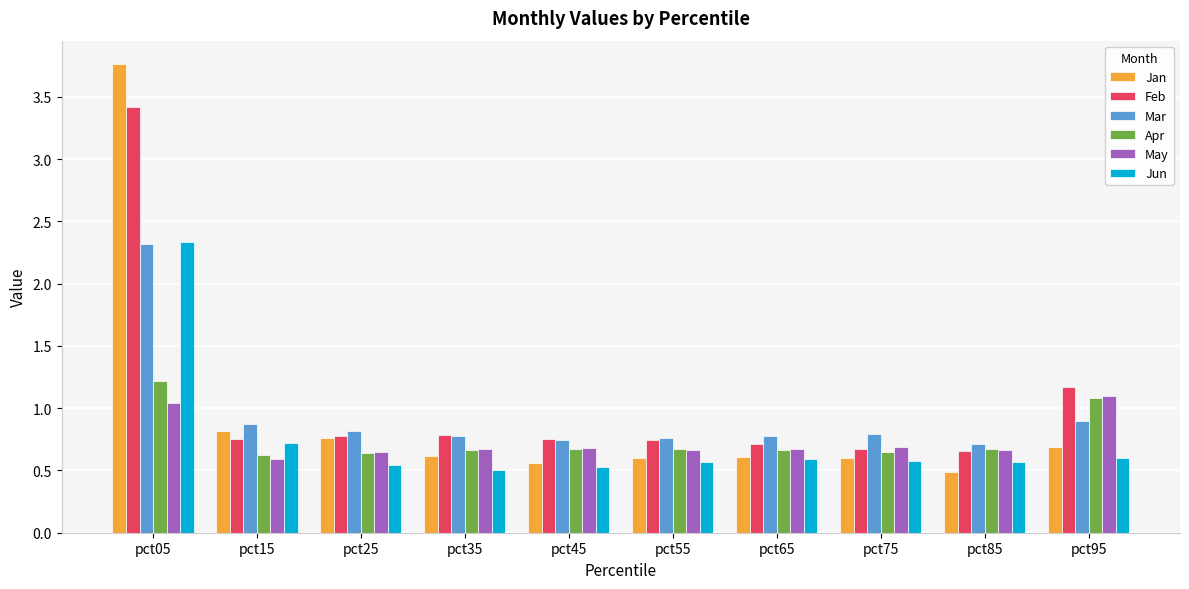

At how many categories does at least one series exceed 1?

2